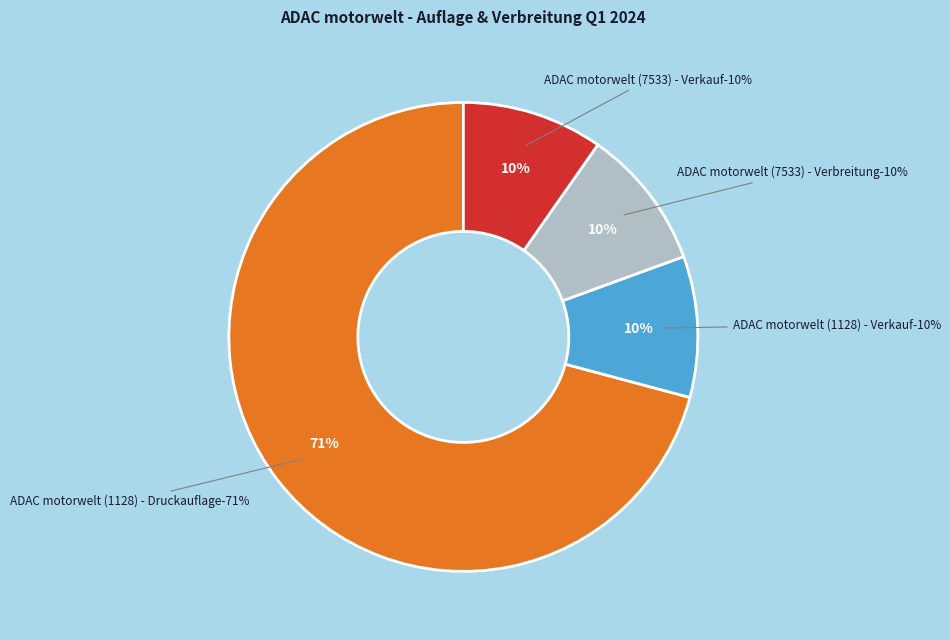

True or false: ADAC motorwelt (1128) - Druckauflage accounts for 80% of the total.

False